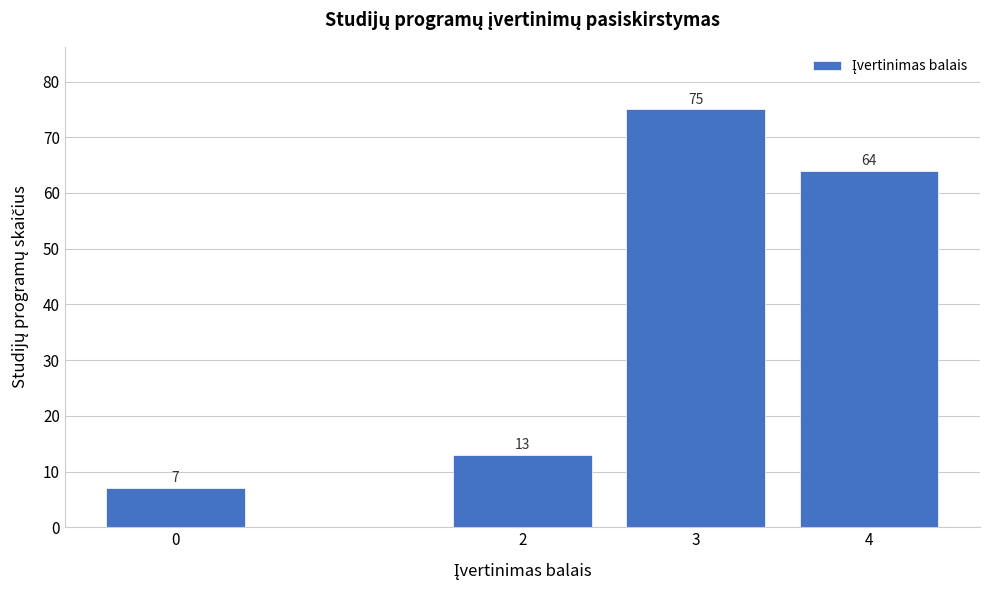

Reading left to right, extract all data points from this chart.

7	13	75	64